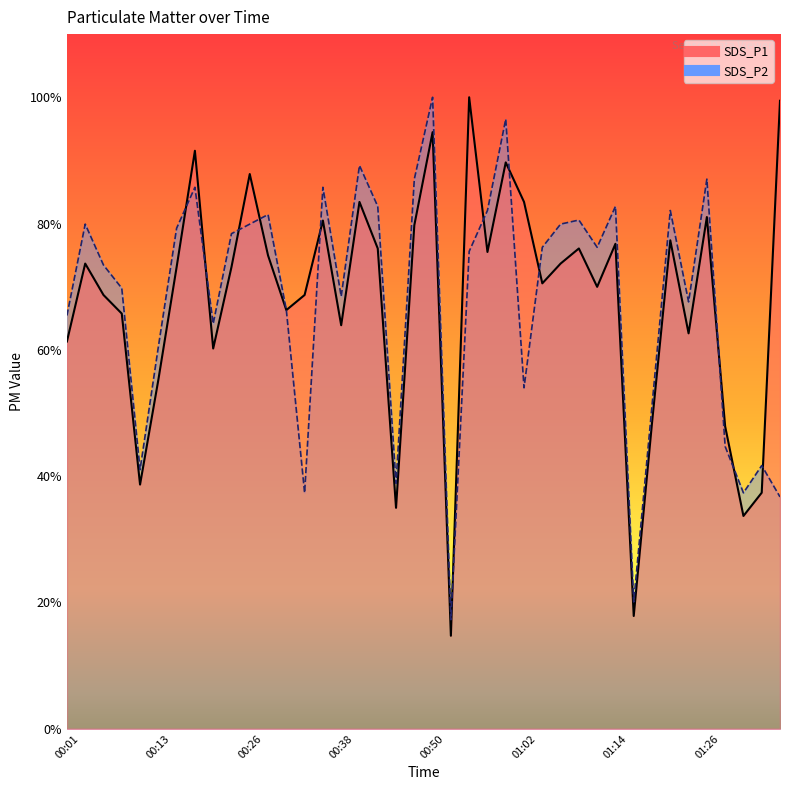

What is the sum of the SDS_P1 values at 01:33 and 01:04?

1.1